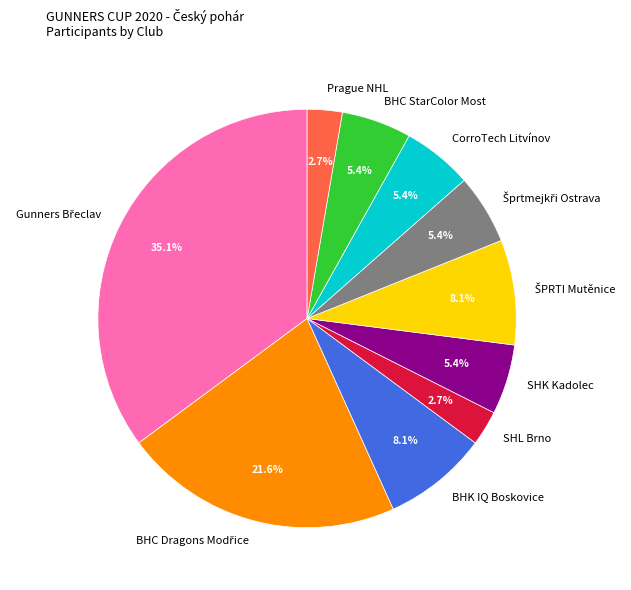

Is there a majority slice in this chart?

No